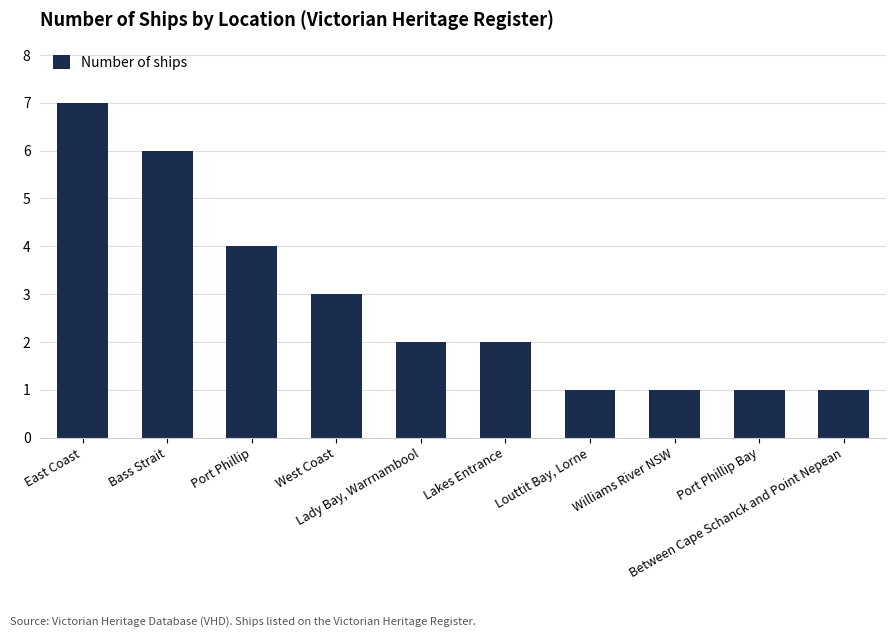

What is the value of the 10th bar from the left?

1